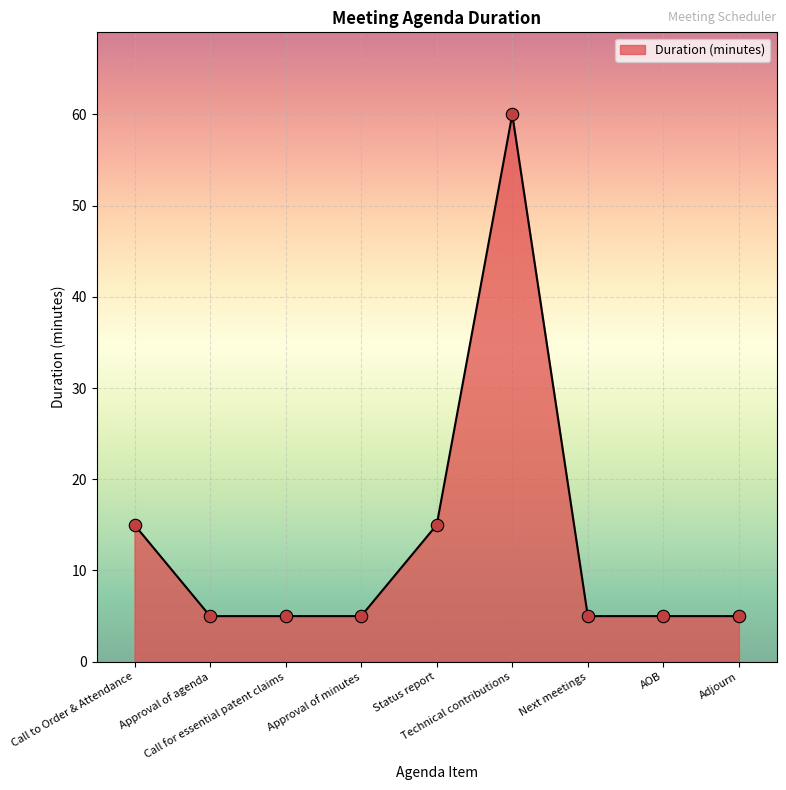

What is the difference between the maximum and minimum values?

55